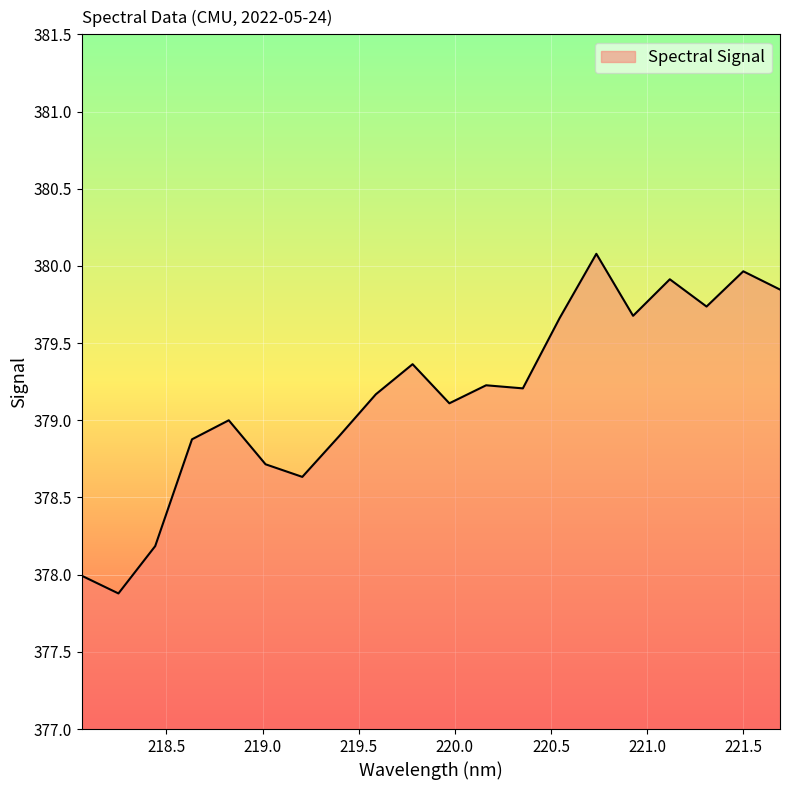

What is the maximum value shown in the chart?

380.1